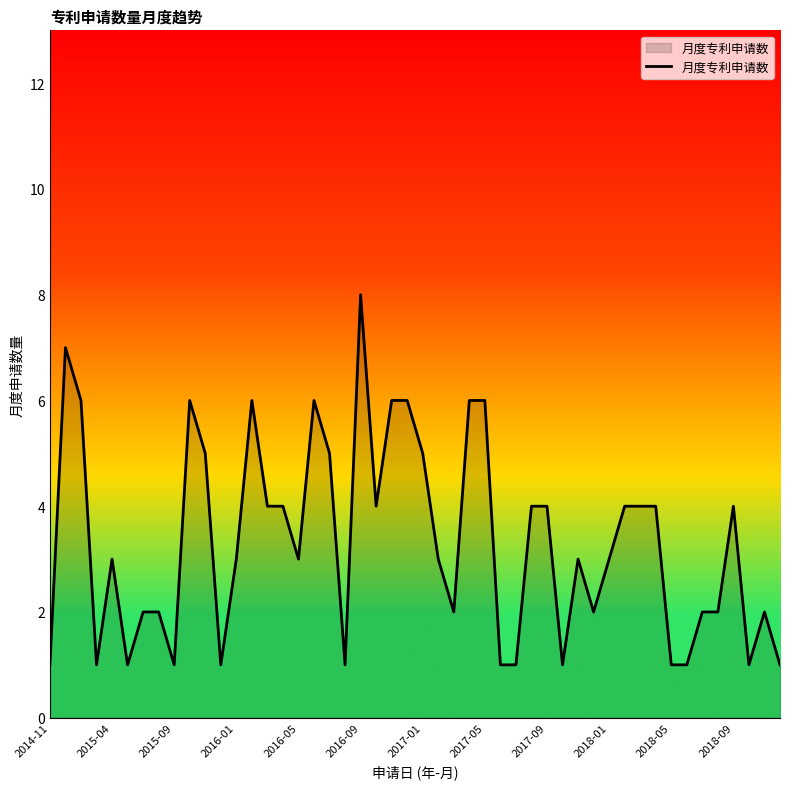

What is the greatest value displayed?

8